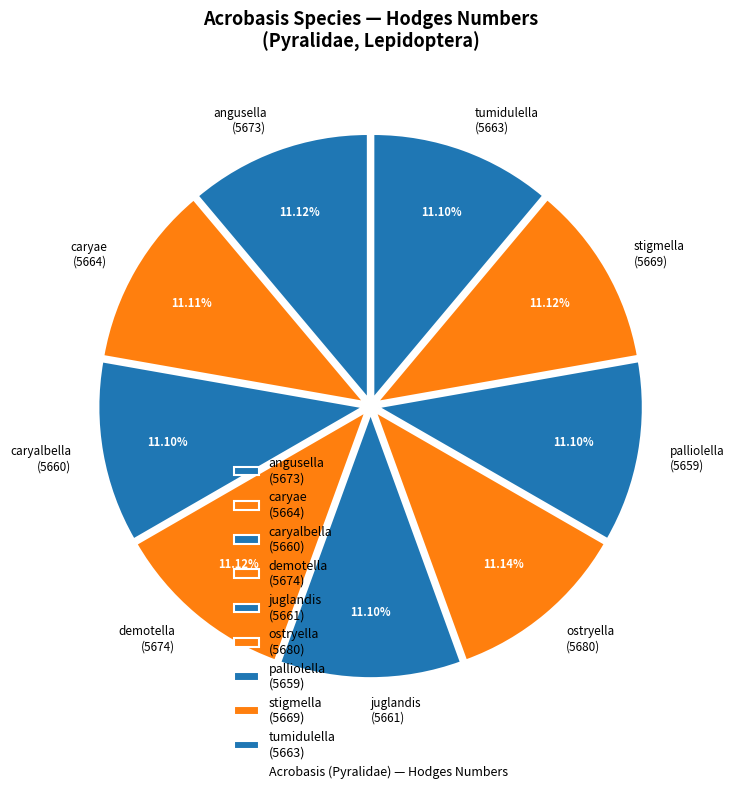

What percentage is the demotella slice, to the nearest percent?

11%